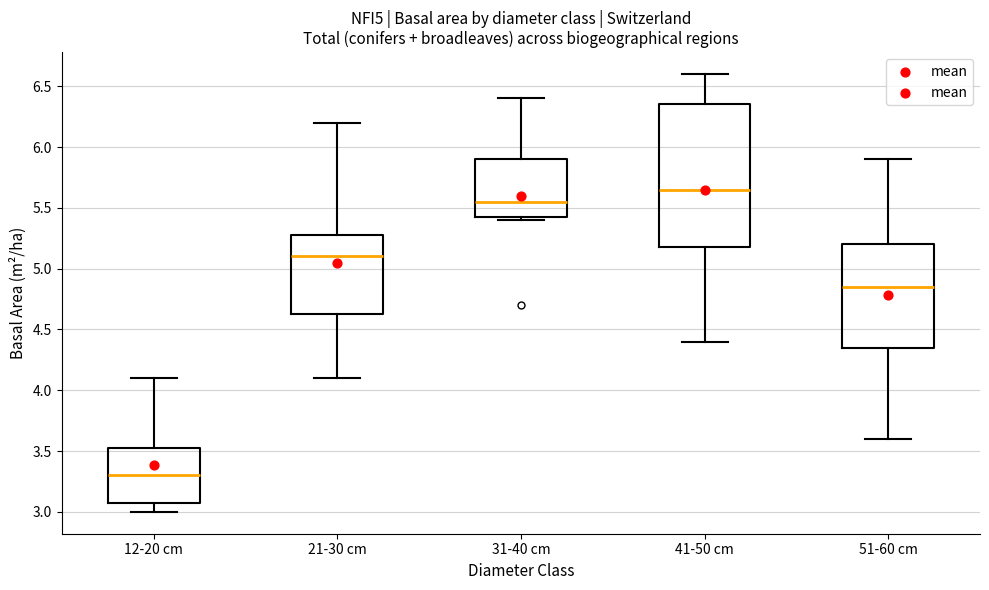

Where is the lower edge of the box for 51-60 cm on the y-axis? The values are not printed on the chart, so give them approximately, as read against the axis.

4.35